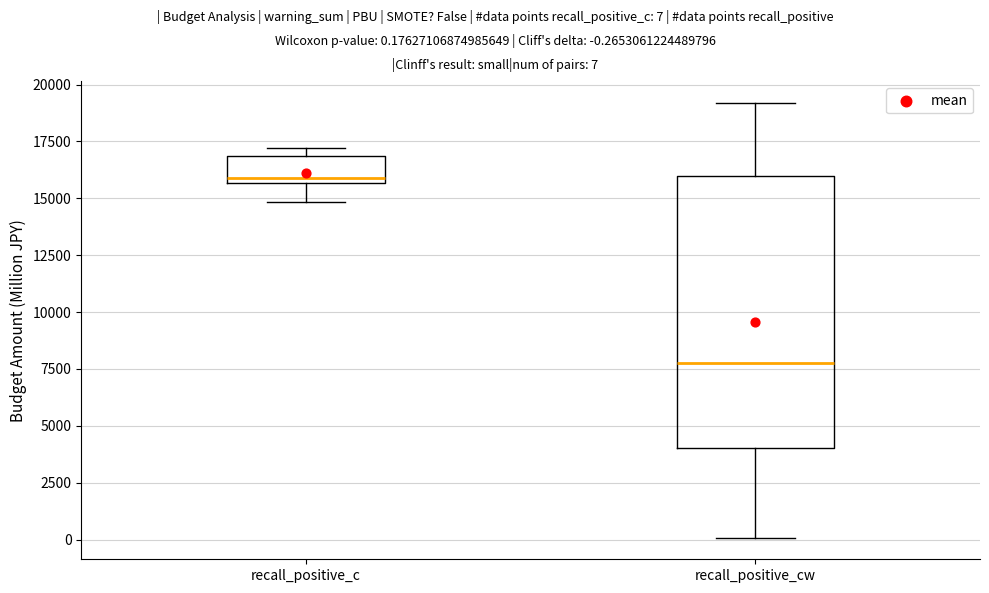

Which box has the lowest median line?

recall_positive_cw